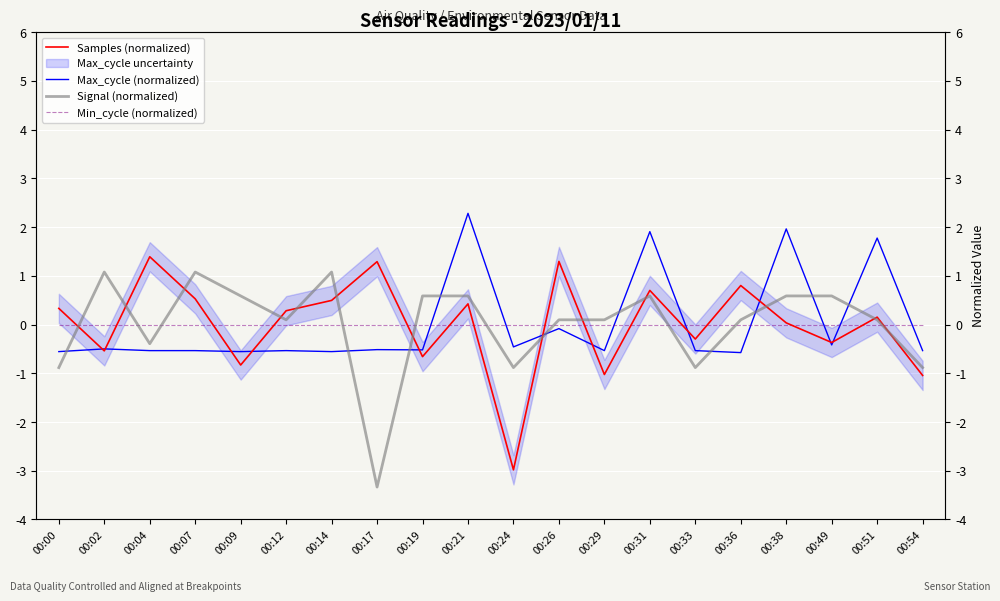

What are all the series names shown in the legend?

Samples (normalized), Max_cycle (normalized), Signal (normalized), Min_cycle (normalized)